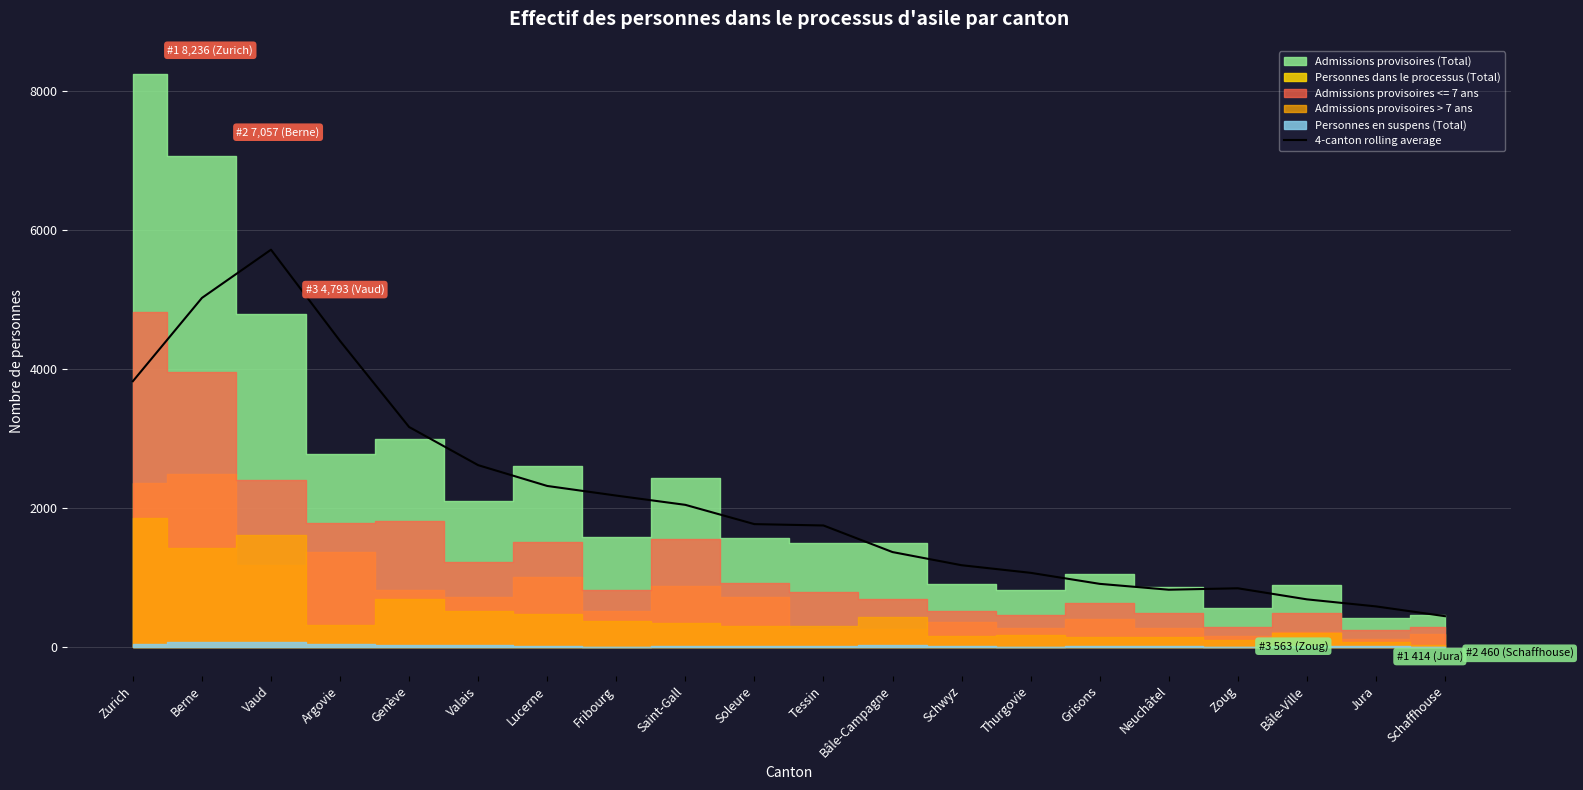

Which label corresponds to the smallest value in the chart?

Schaffhouse